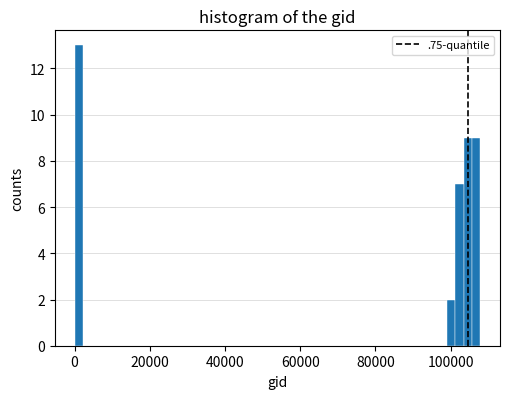

Read against the x-axis, roughly where is the centre of the tallest bar?

2000